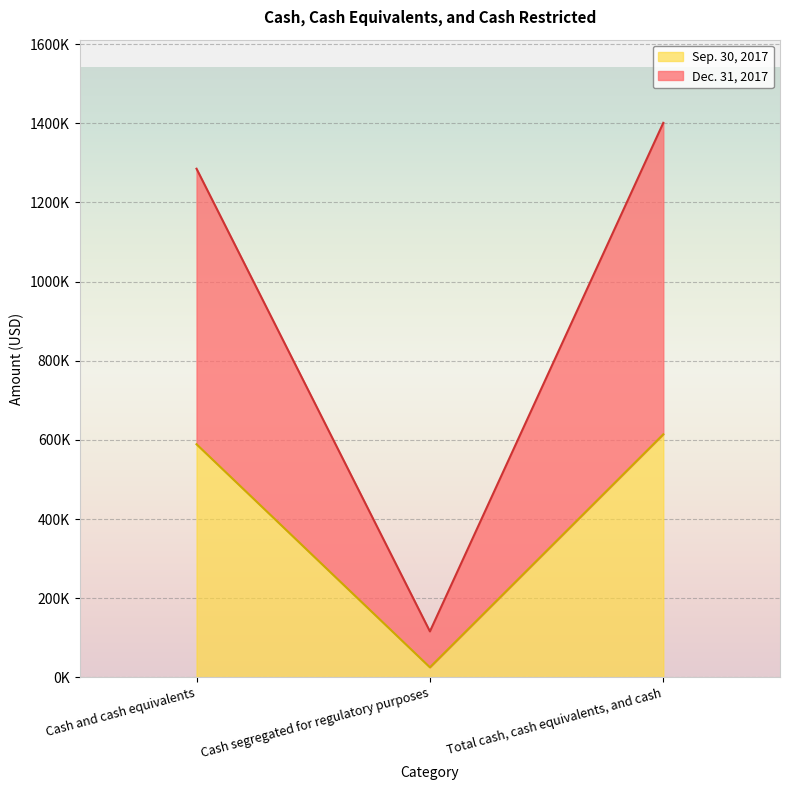

Is it true that Sep. 30, 2017 equals 321934 at Total cash, cash equivalents, and cash?

False